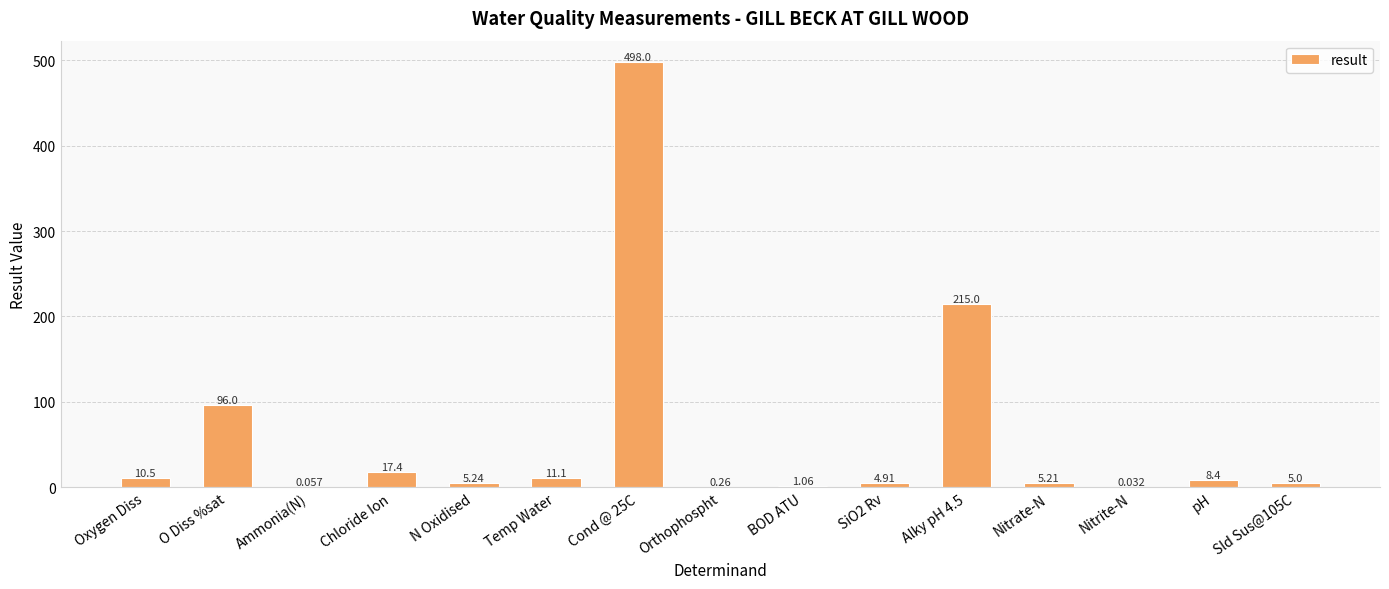

Where does the data first go above 5?

Oxygen Diss